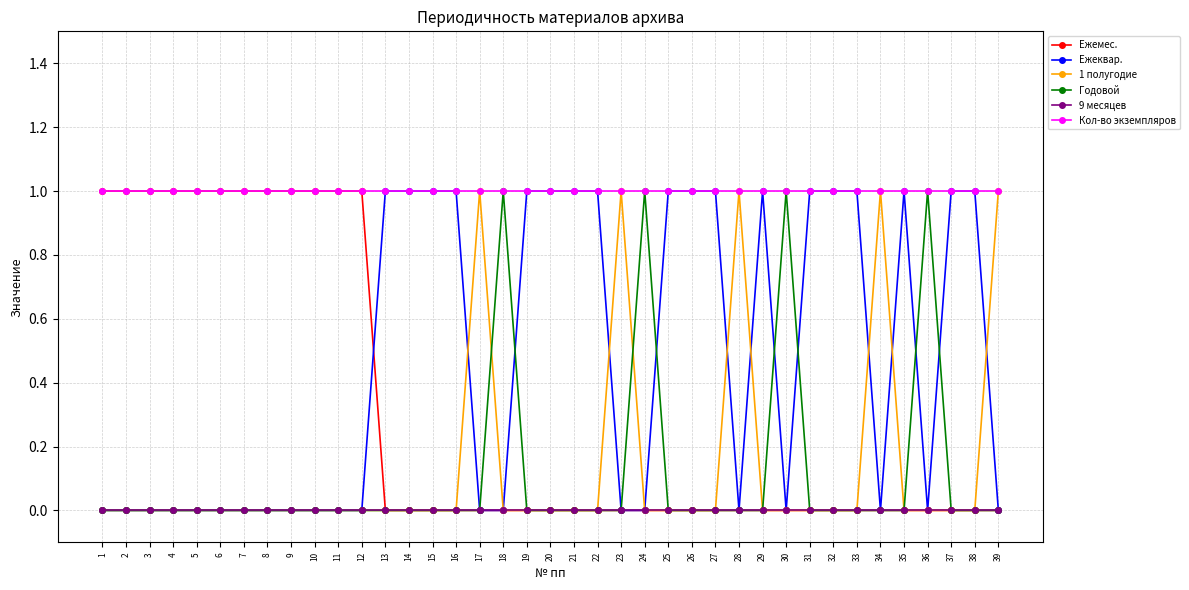

What is the sum of the Ежемес. values at 18 and 5?

1